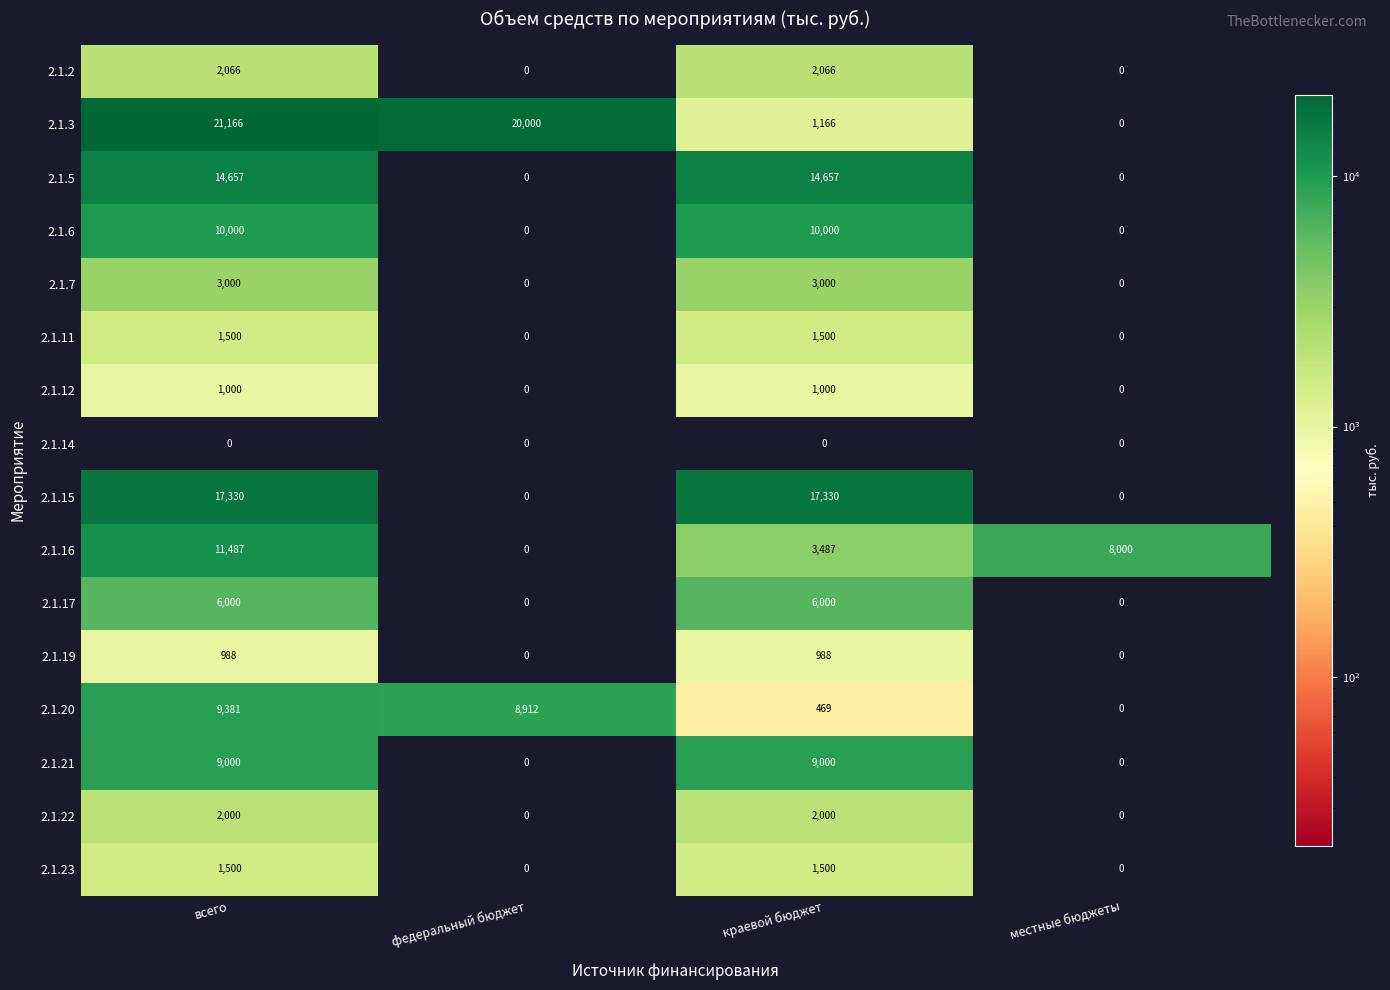

Which series has the largest range (max minus min)?

2.1.3